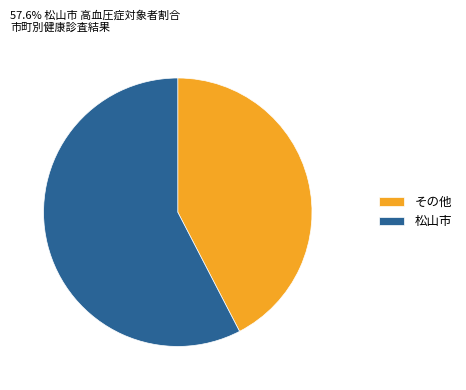

Do その他 and 松山市 together represent more than half of the pie?

Yes